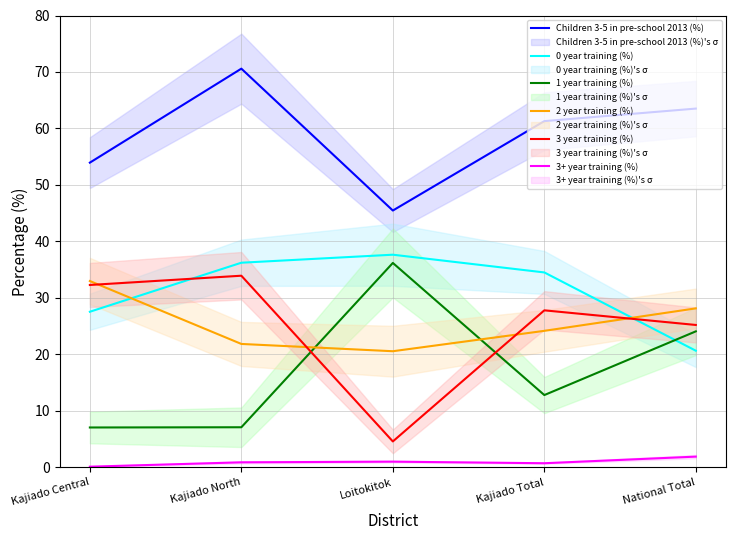

What is the minimum value shown in the chart?

0.1